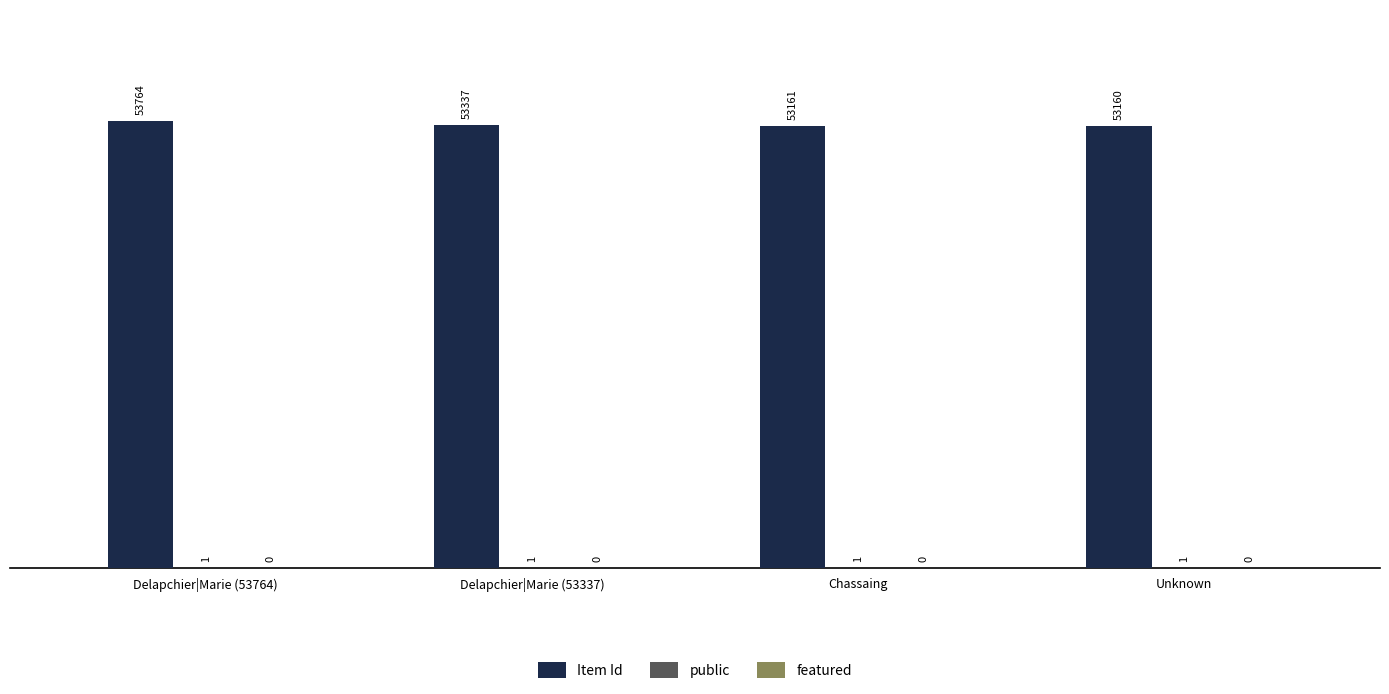

Which series has the largest total across all categories?

Item Id